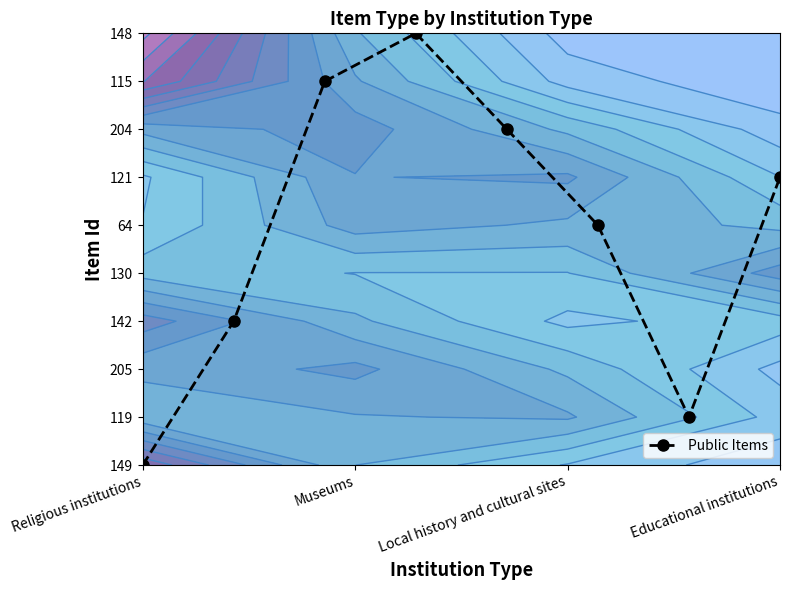

The chart shows a value of 13 at Educational institutions. True or false?

False